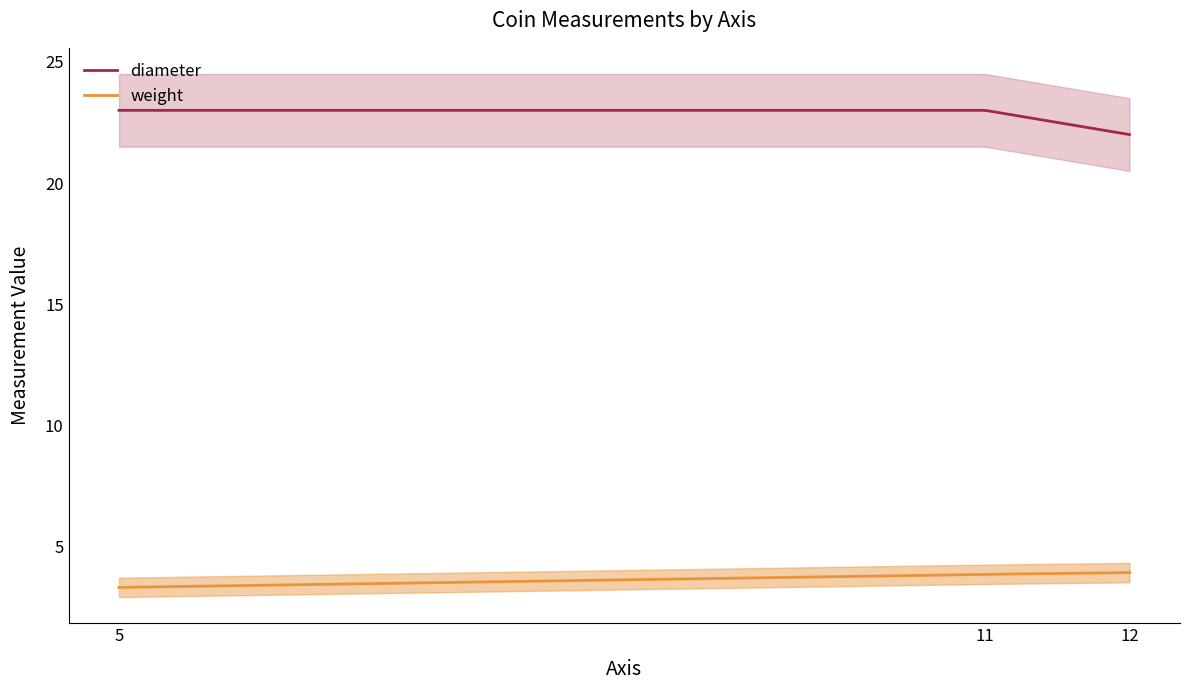

What is the difference between the weight values at 0 and 2?

0.5